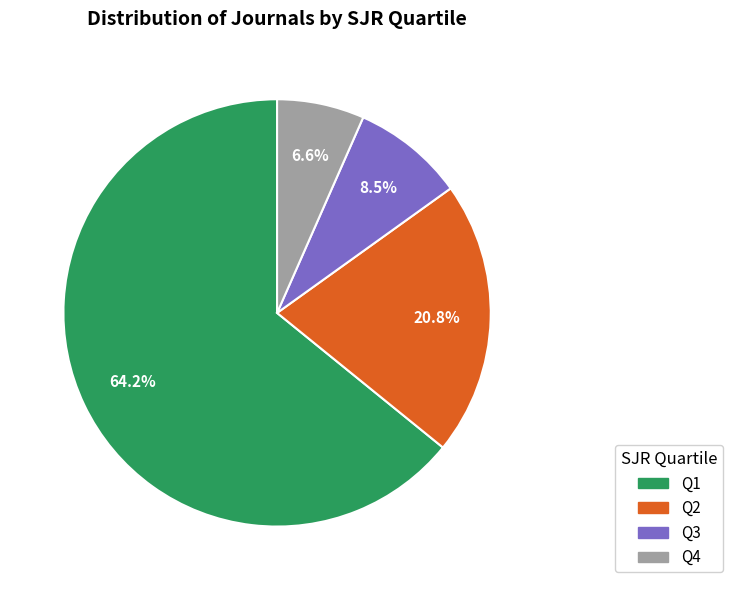

To the nearest percent, what portion does Q4 represent?

7%